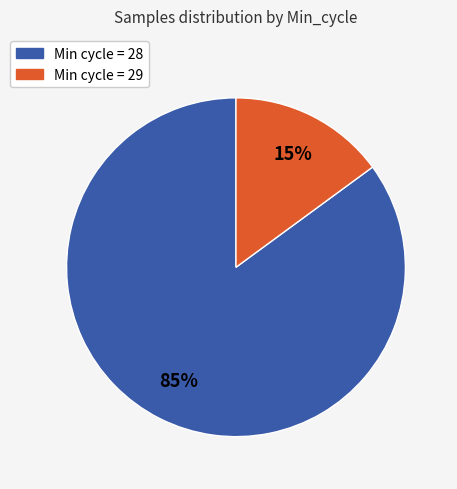

Count the number of slices in the pie.

2